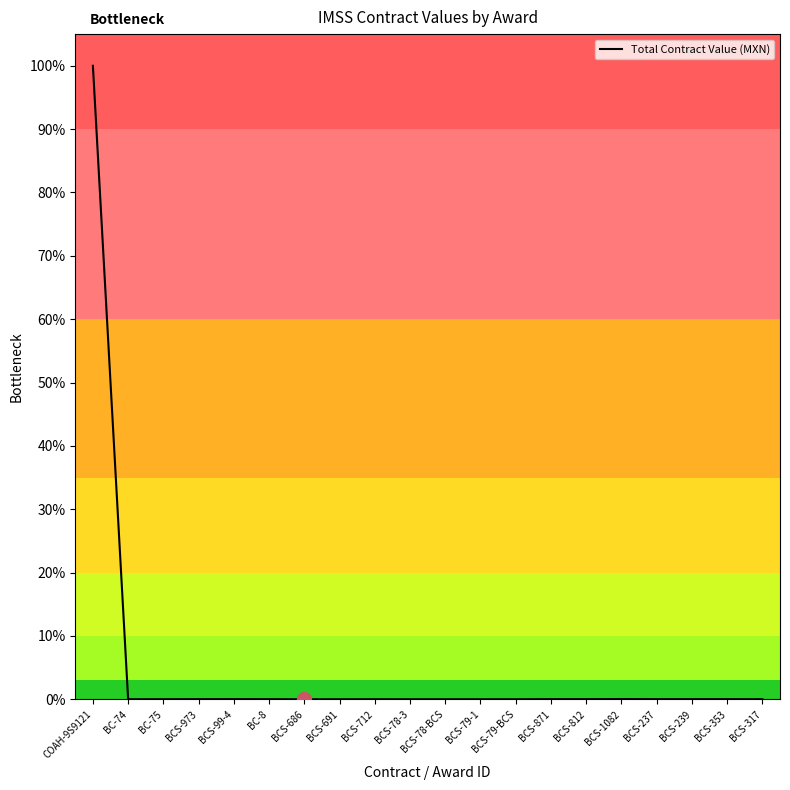

Rank the categories by value from lowest to highest.

BCS-686, BCS-691, BCS-78-3, BCS-78-BCS, BCS-79-1, BCS-79-BCS, BC-74, BCS-712, BCS-317, BC-75, BC-8, BCS-239, BCS-973, BCS-353, BCS-237, BCS-812, BCS-871, BCS-99-4, BCS-1082, COAH-9S9121